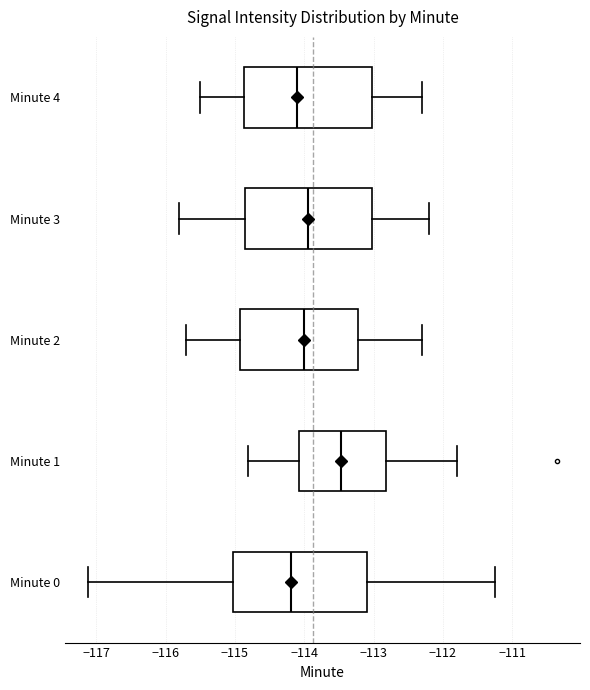

Which box has the furthest to the right median line?

Minute 1